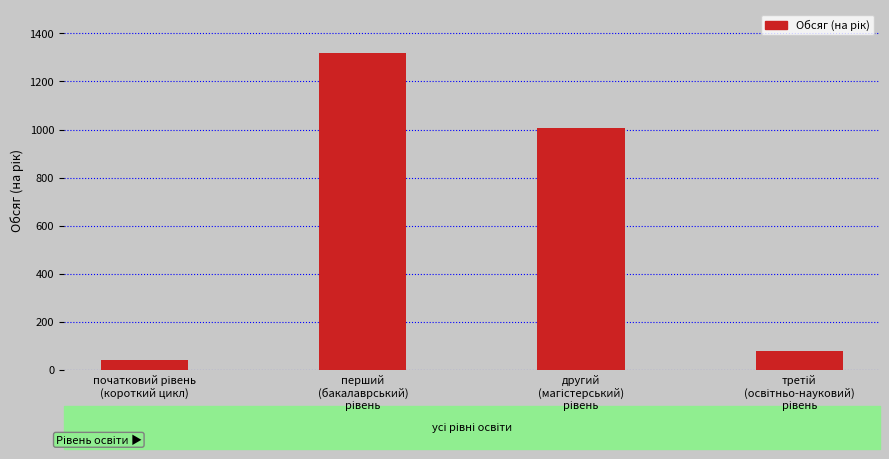

What is the label of the 2nd bar from the right?

другий
(магістерський)
рівень